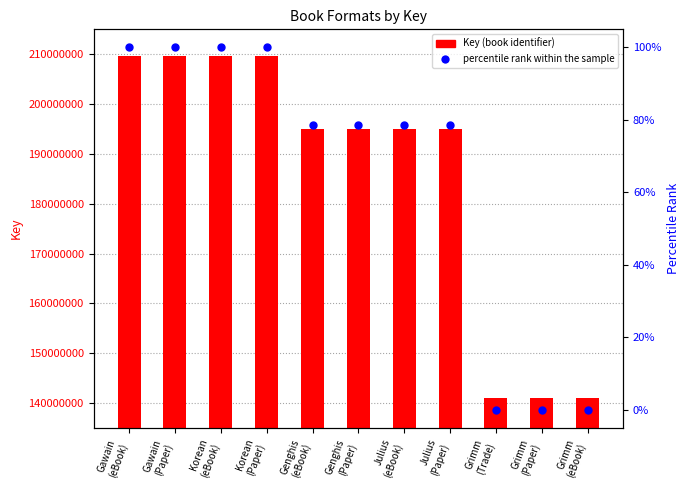

Is the value of Key at Julius
(eBook) greater than the value of percentile rank within the sample at Gawain
(Paper)?

Yes